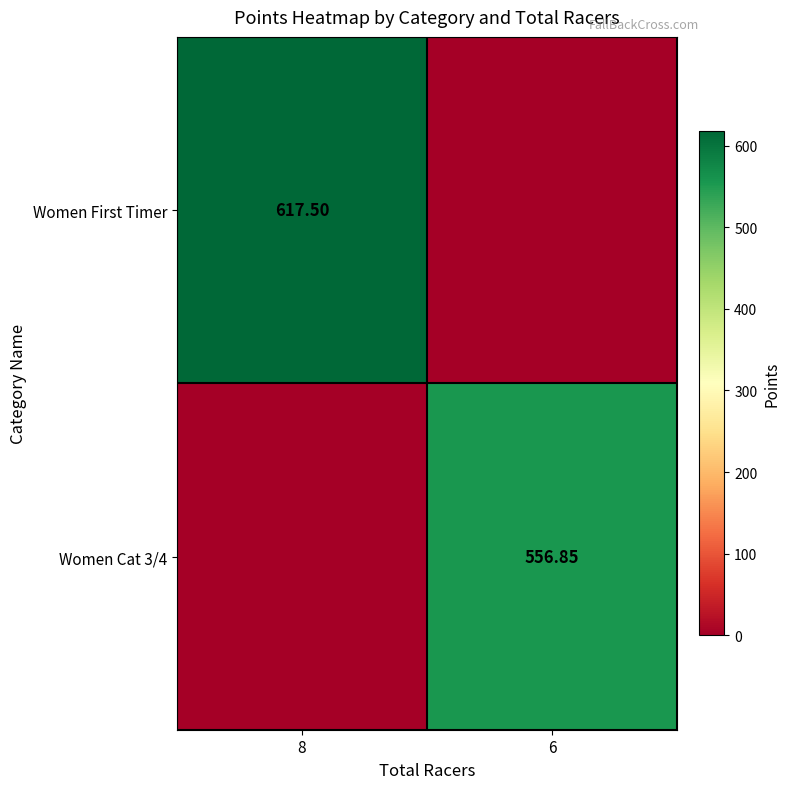

What is the difference between the maximum and minimum values in the Women Cat 3/4 series?

556.8